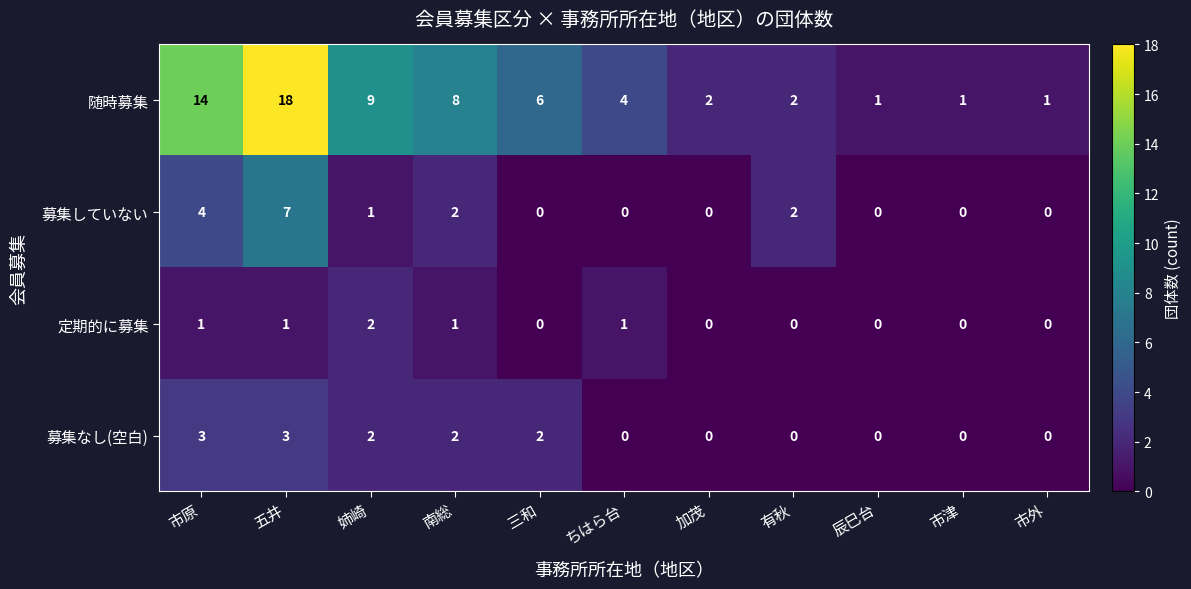

What is the sum of all 募集していない values?

16